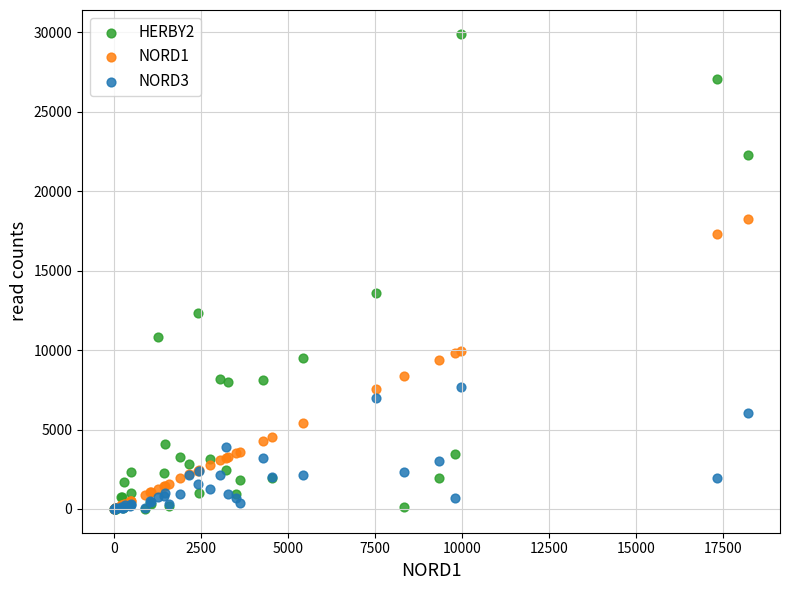

What are all the series names shown in the legend?

HERBY2, NORD1, NORD3